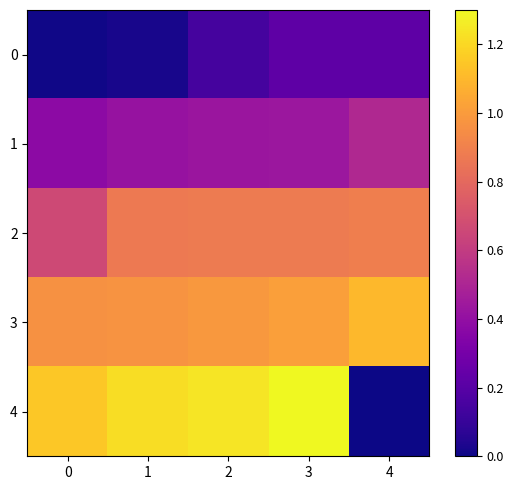

Between 4 and 1, which is larger?

4